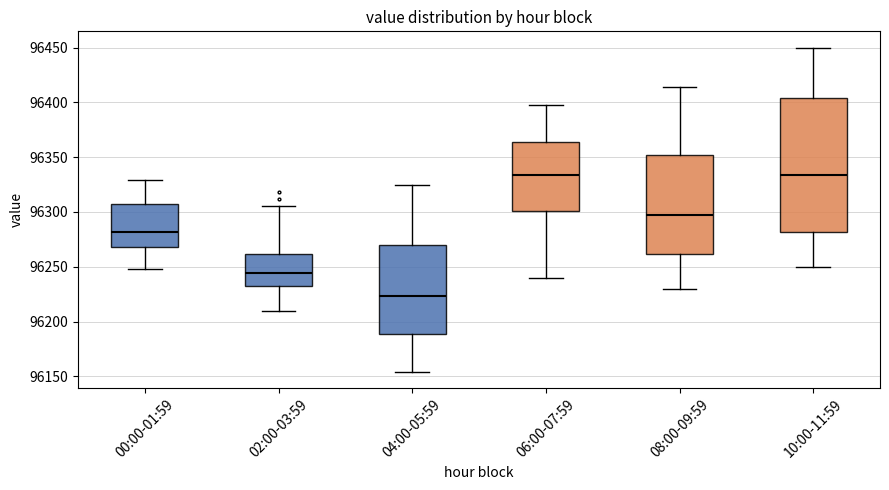

Where is the lower edge of the box for 02:00-03:59 on the y-axis? The values are not printed on the chart, so give them approximately, as read against the axis.

96230